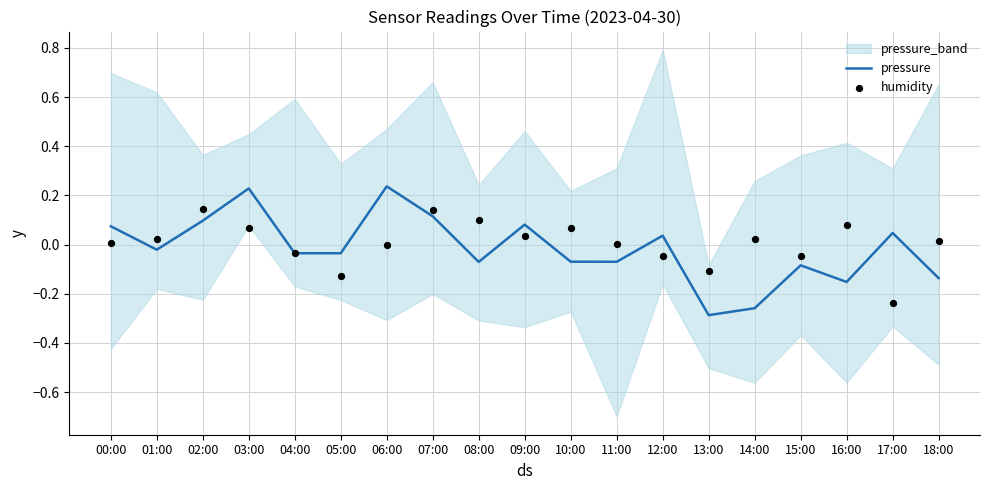

Is the value of pressure at 09:00 greater than the value of humidity at 00:00?

Yes